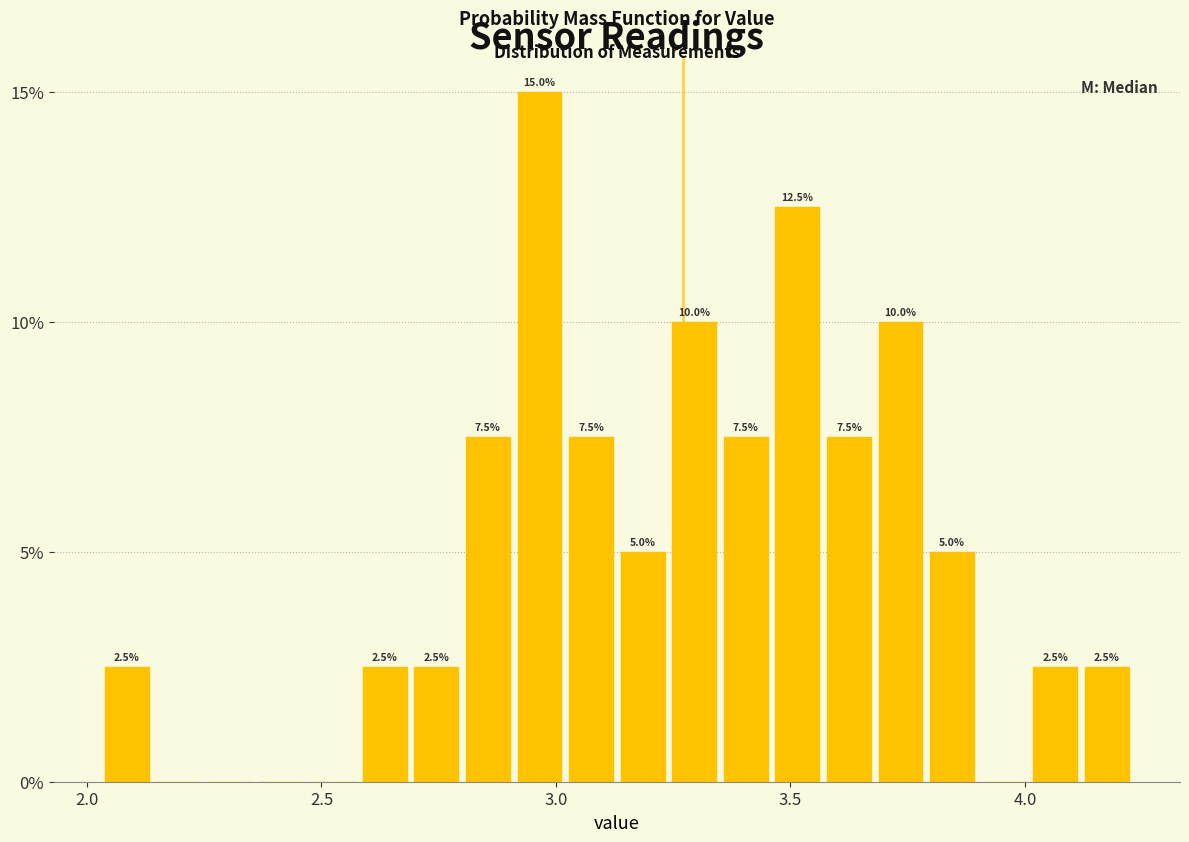

Around what value on the x-axis is the tallest bar? Give the approximate position of its centre, as read against the axis.

2.95